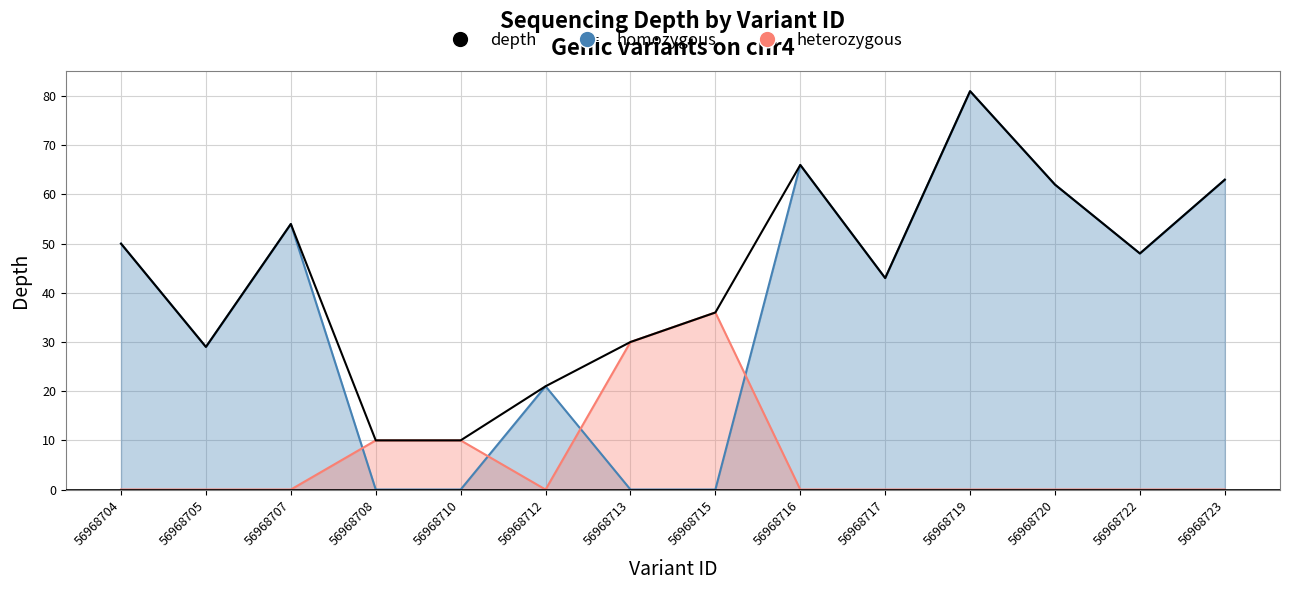

Reading left to right, transcribe all the data shown in this chart.

50	29	54	10	10	21	30	36	66	43	81	62	48	63